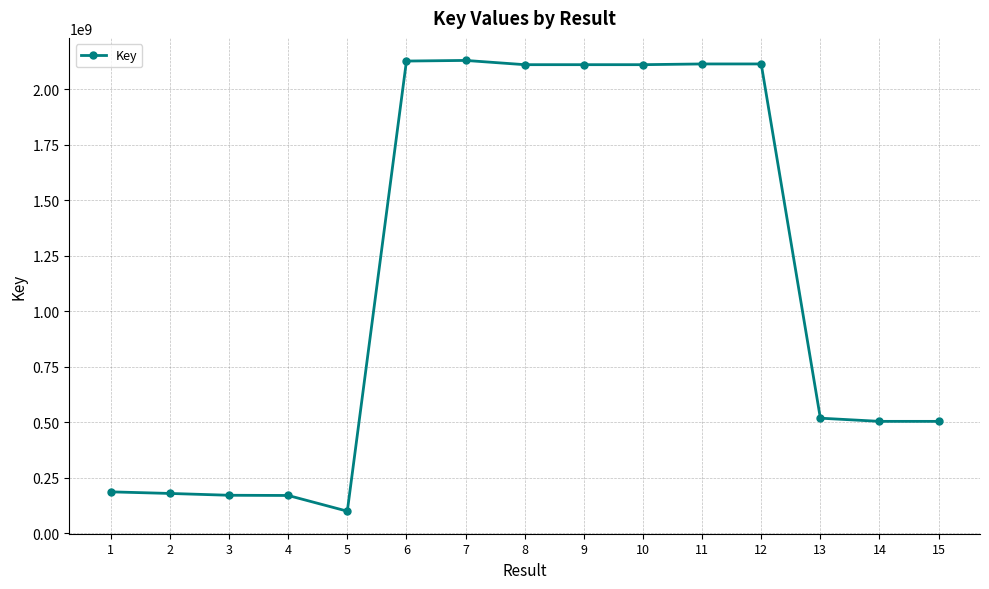

What is the sum of the values at 8 and 14?

2616821338